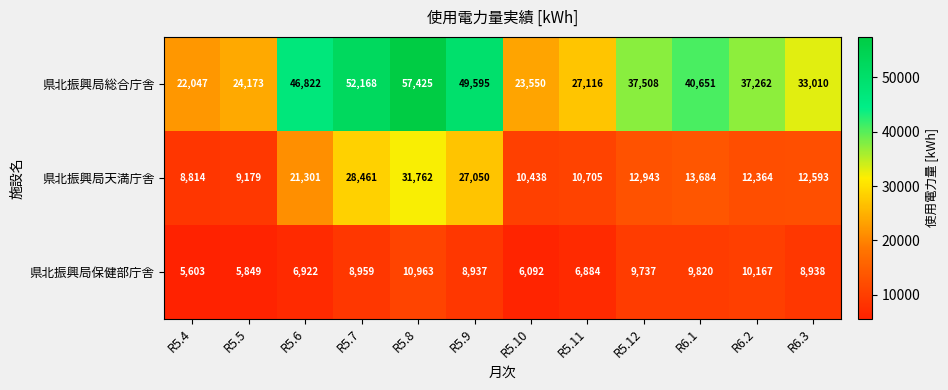

Which series has the largest total across all categories?

県北振興局総合庁舎